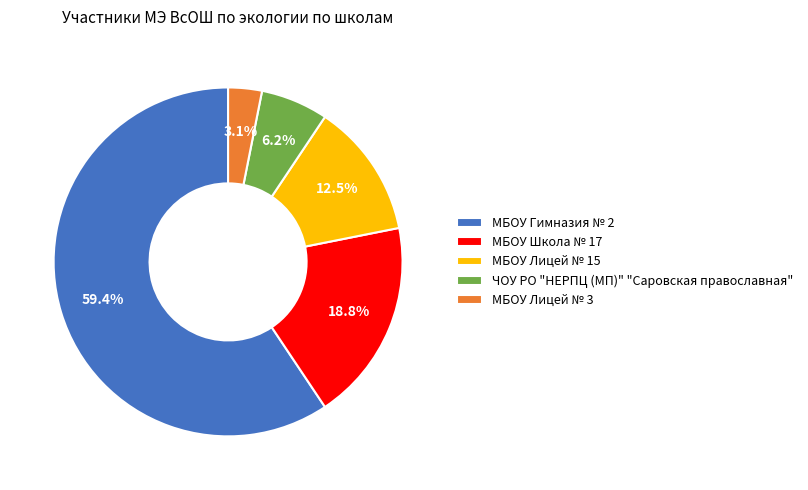

The МБОУ Школа № 17 slice represents 11% of the pie. True or false?

False